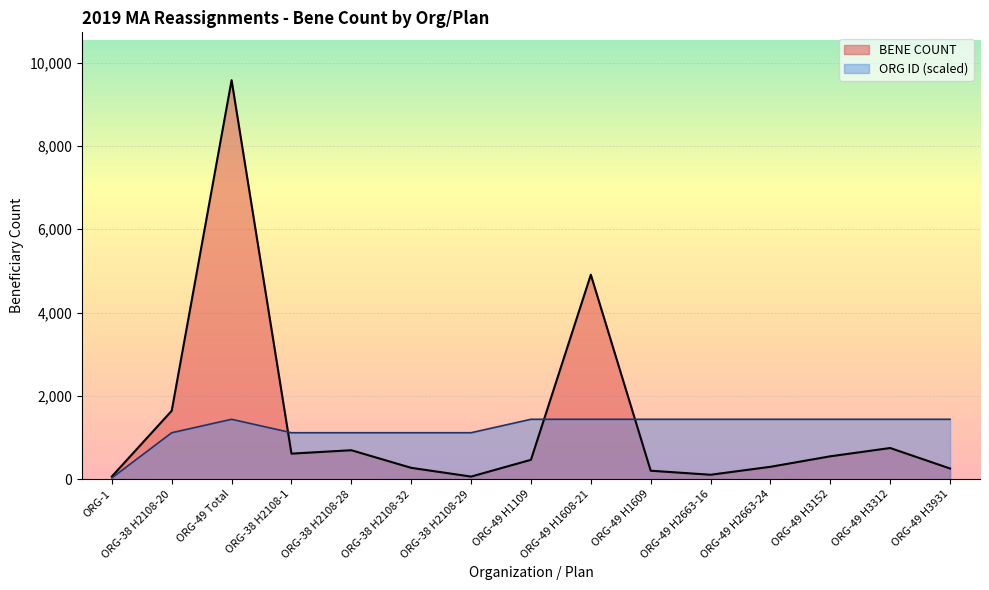

Reading left to right, list all the values displayed in this chart.

BENE COUNT: 63.0	1641.0	9578.0	612.0	694.0	271.0	61.0	464.0	4908.0	202.0	105.0	296.0	548.0	747.0	255.0
ORG ID: 29.3	1114.2	1436.7	1114.2	1114.2	1114.2	1114.2	1436.7	1436.7	1436.7	1436.7	1436.7	1436.7	1436.7	1436.7